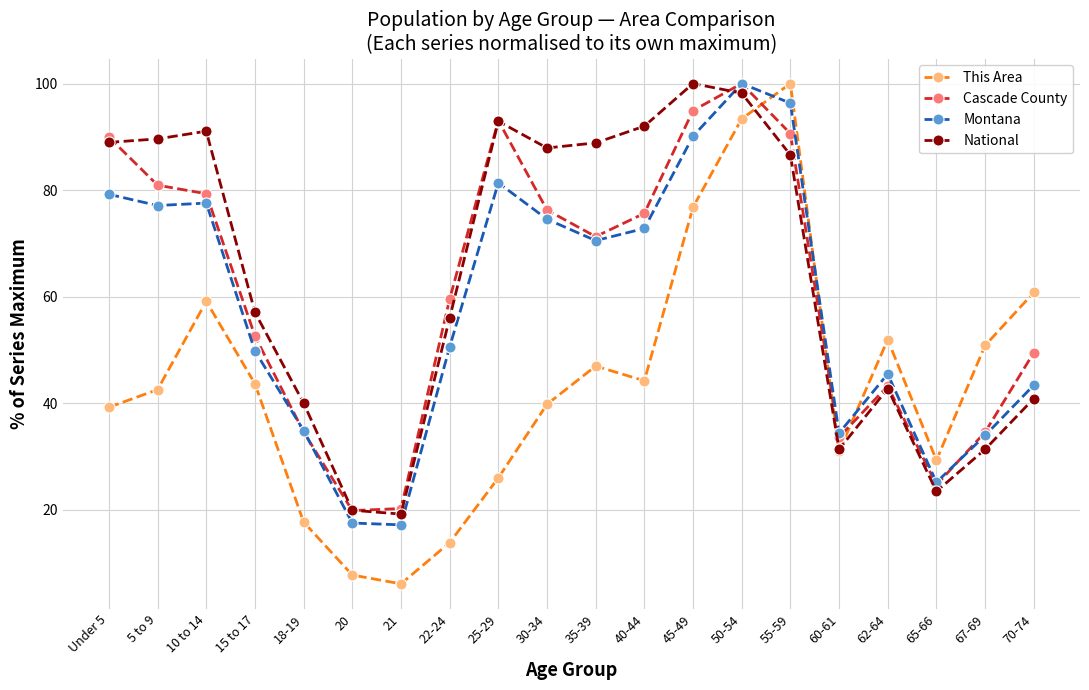

At which category is the sum across all series the highest?

50-54